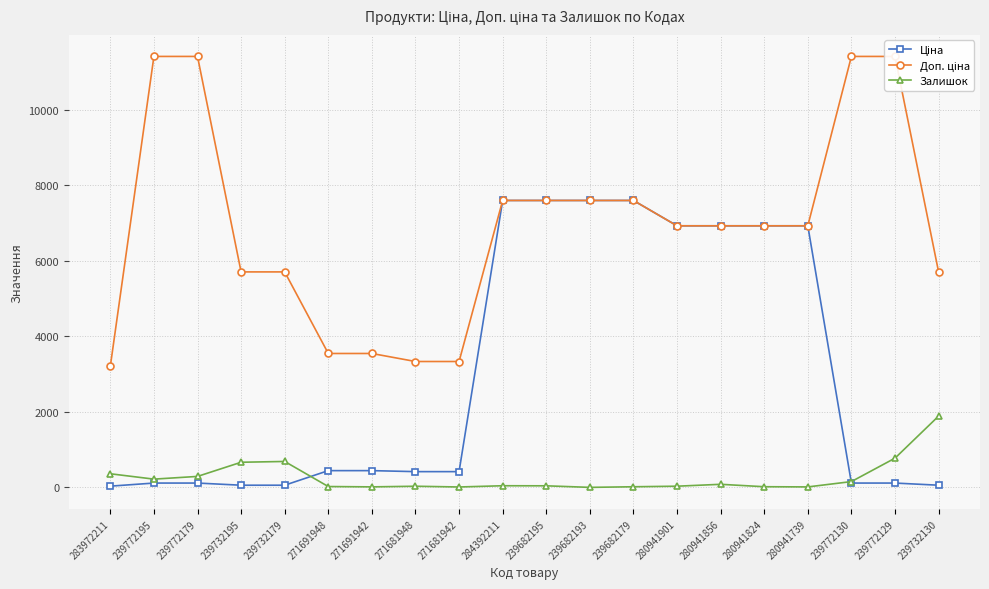

What is the label of the 5th point from the right?

280941824